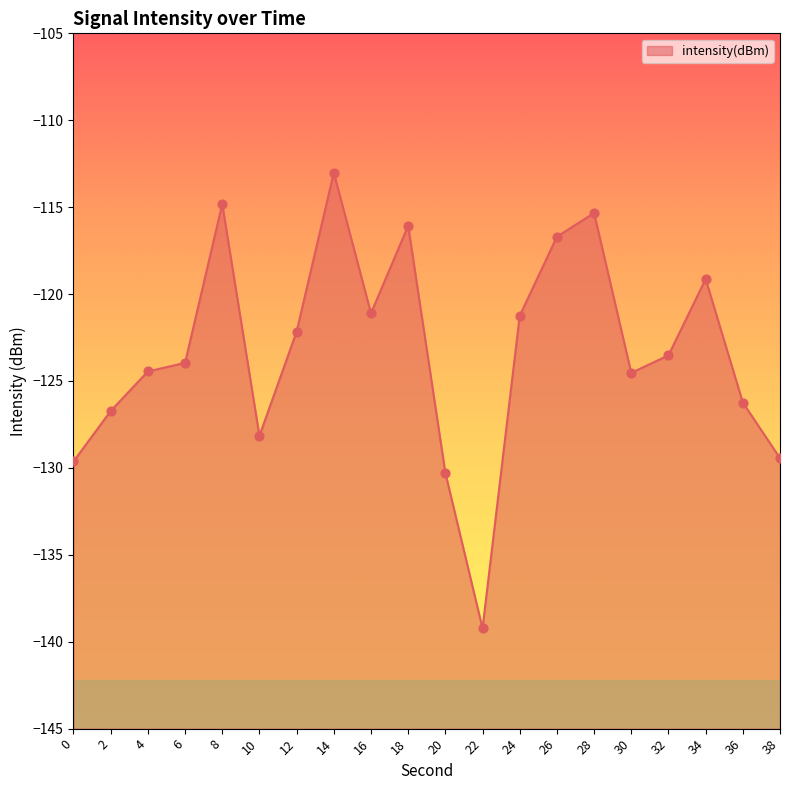

What is the change in value from 26 to 32?

-6.8